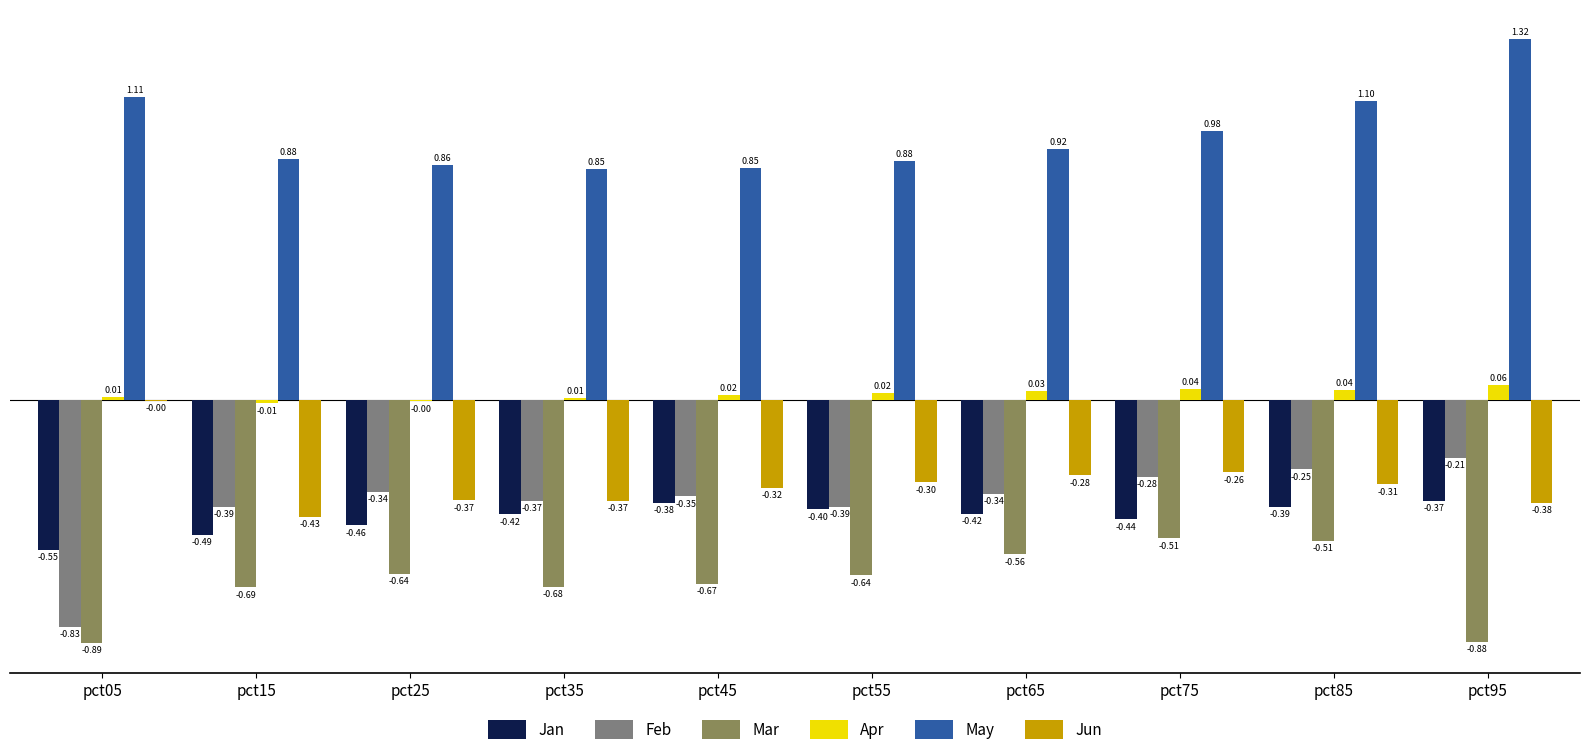

Is the value of Mar at pct35 greater than the value of Jan at pct95?

No